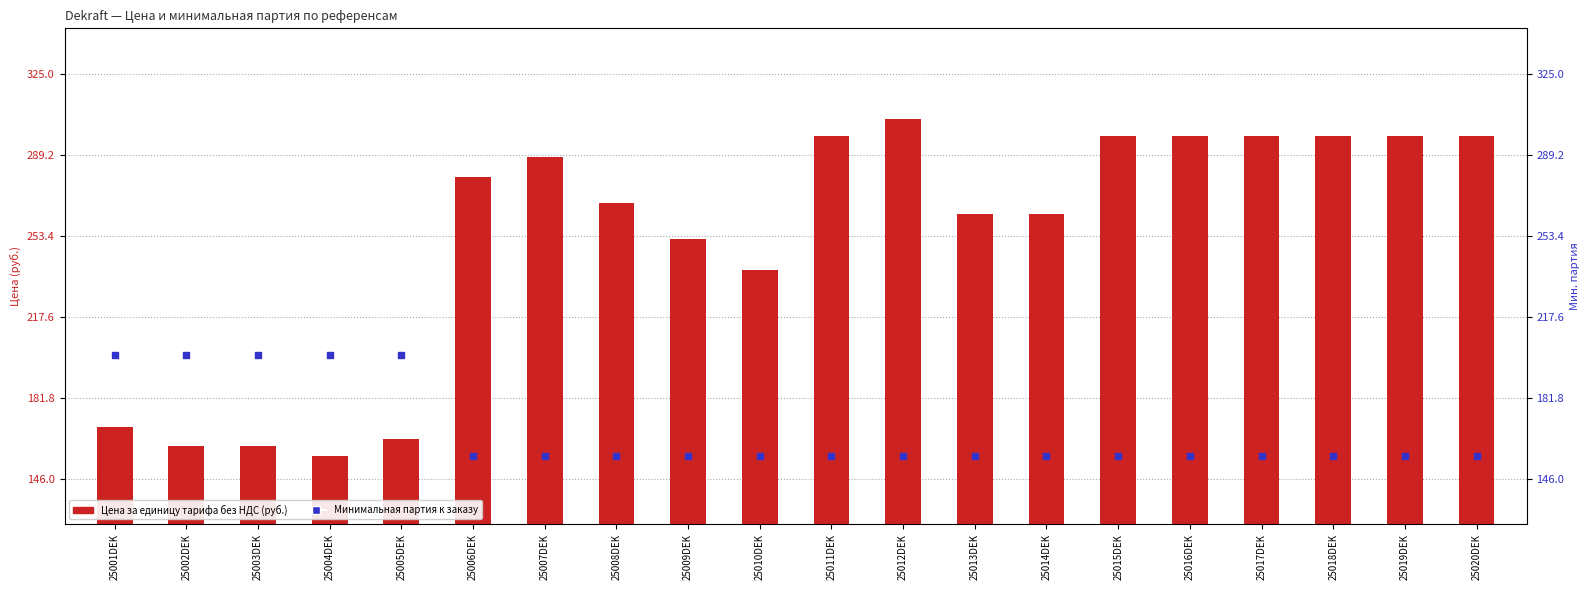

At which category is the sum across all series the highest?

25012DEK